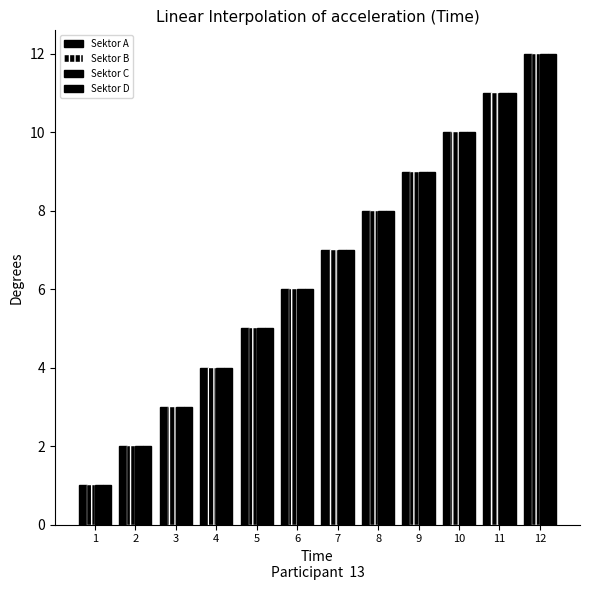

How many distinct data groups are displayed?

4